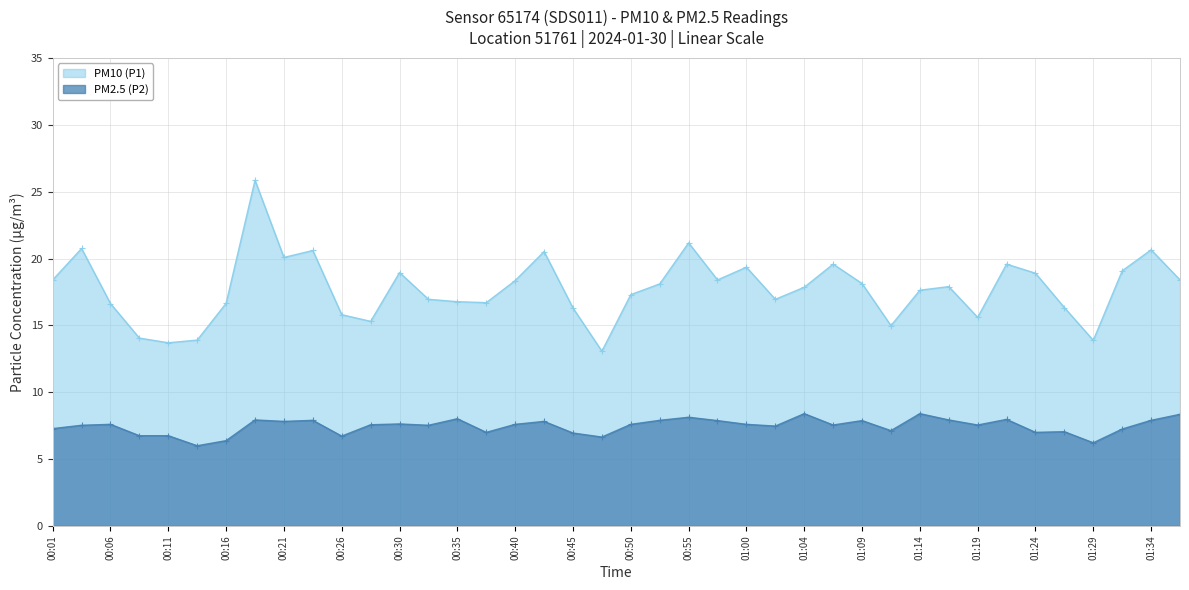

What is the label of the 22nd point from the right?

00:45